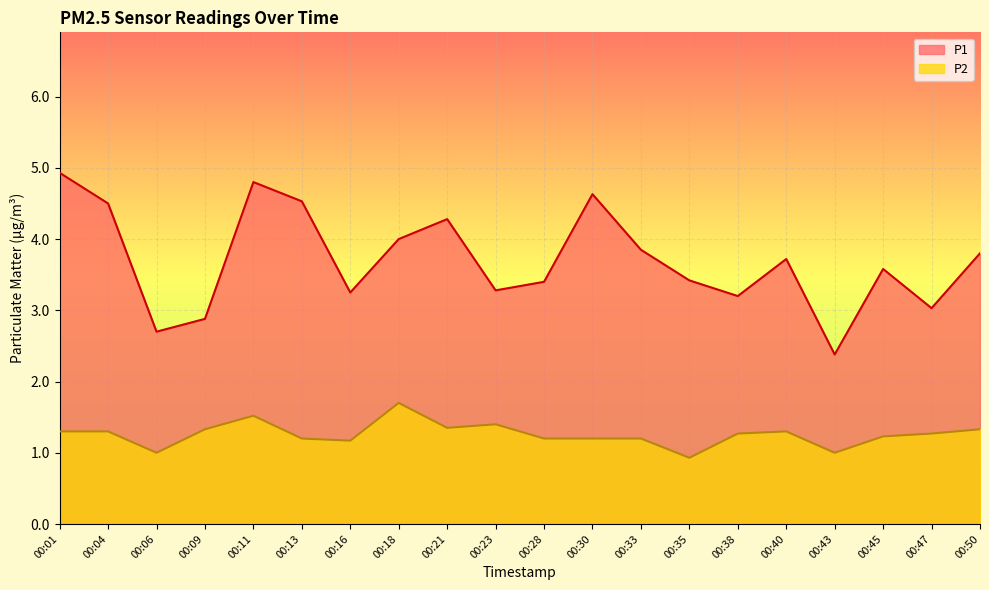

What is the value of the P1 point at the 6th from the left?

4.5